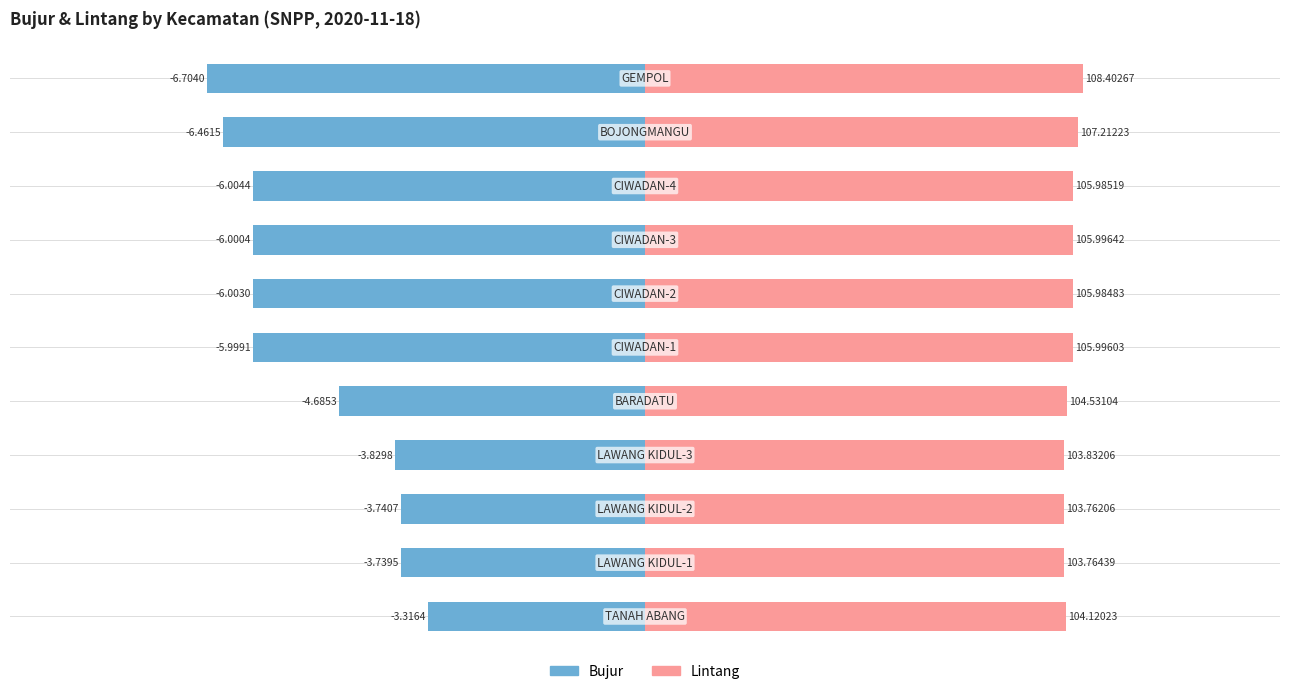

How many bars are there in total?

22